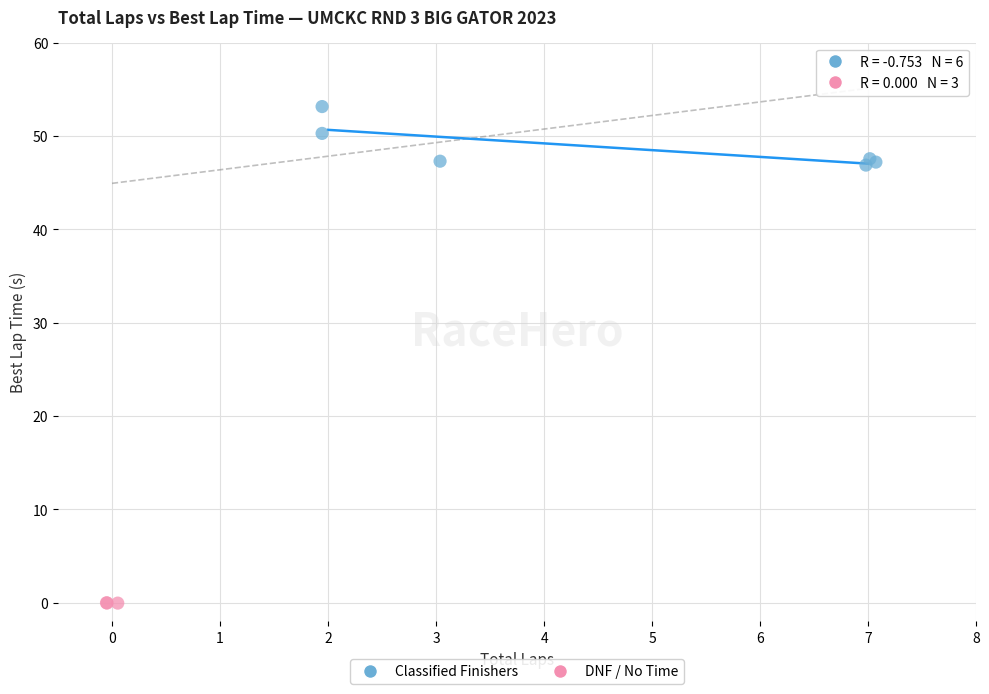

Which series contains the highest Y value?

Classified Finishers